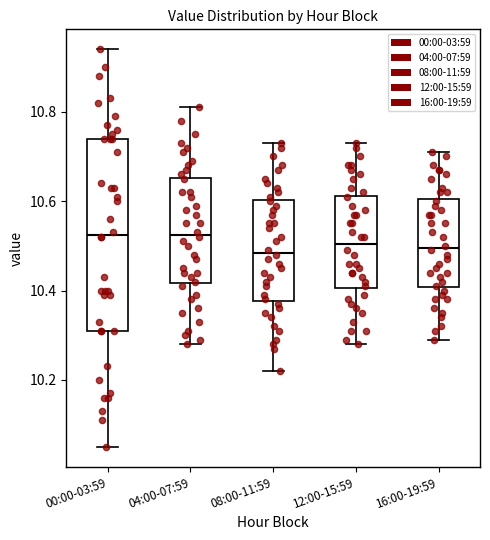

Reading left to right, read every box against the y-axis: the position of its median line, the range the box covers, and the ends of its whiskers. The values are not printed on the chart, so give them approximately, as read against the axis.

00:00-03:59: median 10.52, box 10.32 to 10.74, whiskers 10.06 to 10.94
04:00-07:59: median 10.52, box 10.42 to 10.66, whiskers 10.28 to 10.82
08:00-11:59: median 10.48, box 10.38 to 10.60, whiskers 10.22 to 10.74
12:00-15:59: median 10.50, box 10.40 to 10.62, whiskers 10.28 to 10.74
16:00-19:59: median 10.50, box 10.40 to 10.60, whiskers 10.30 to 10.72